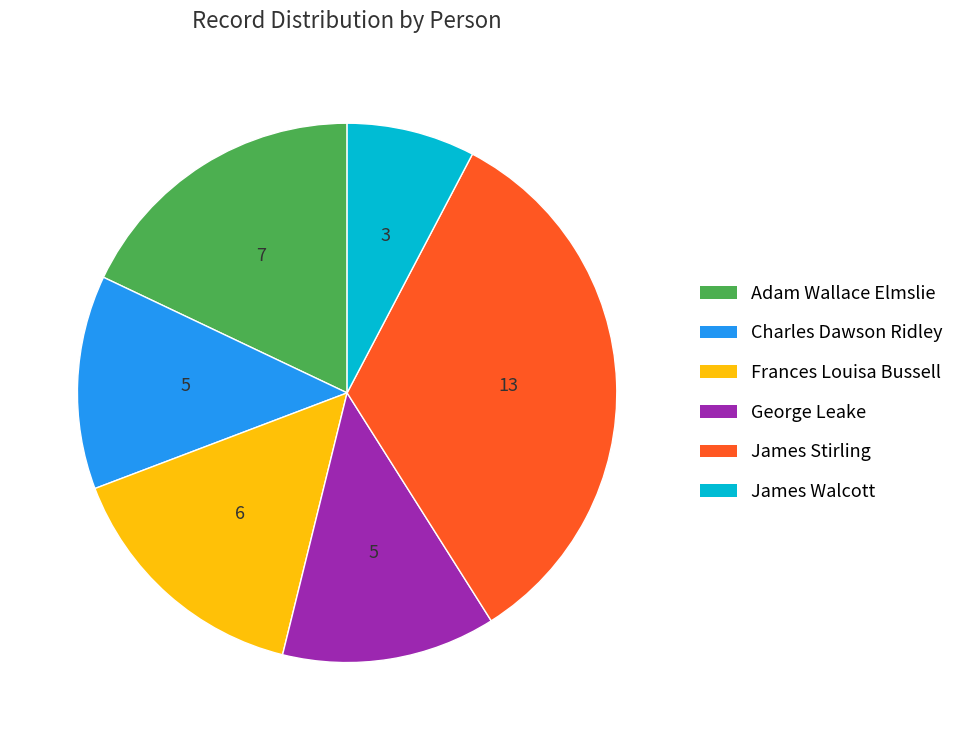

Is Charles Dawson Ridley the majority of the pie?

No